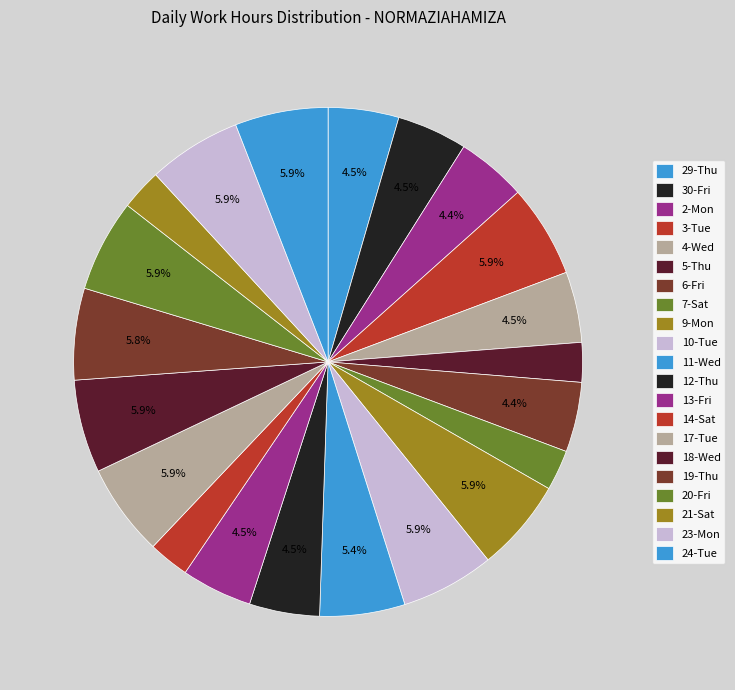

The 13-Fri slice represents 4% of the pie. True or false?

True